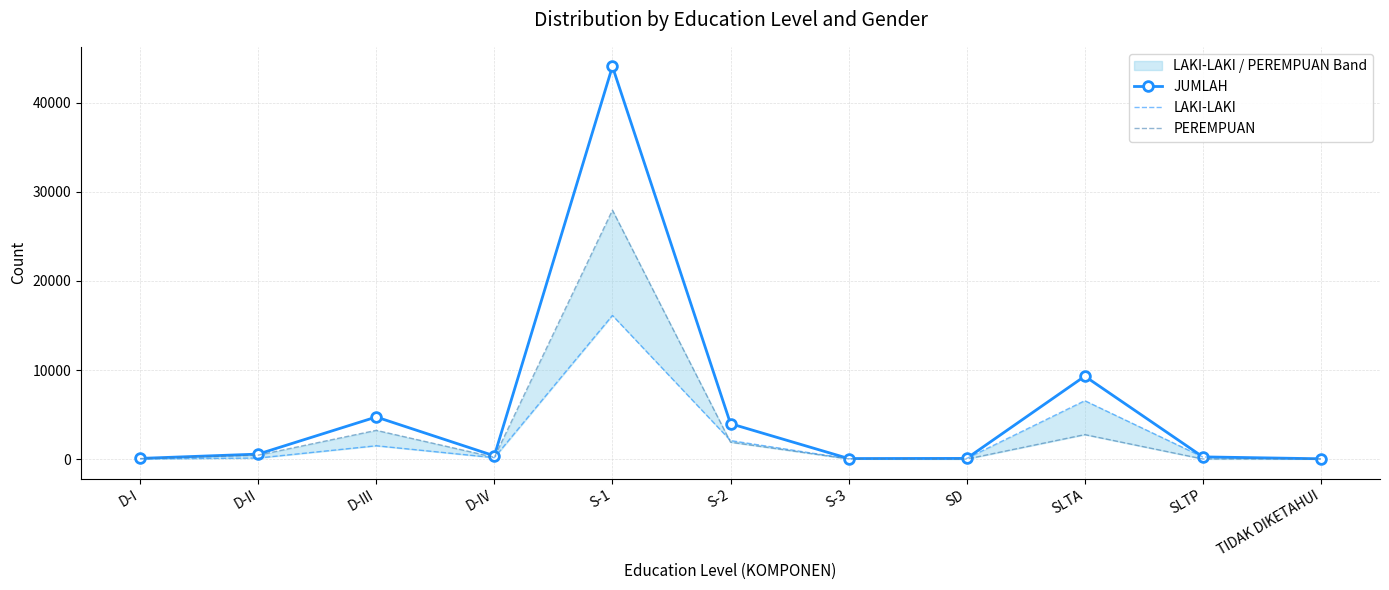

Is it true that LAKI-LAKI equals 176 at D-II?

False